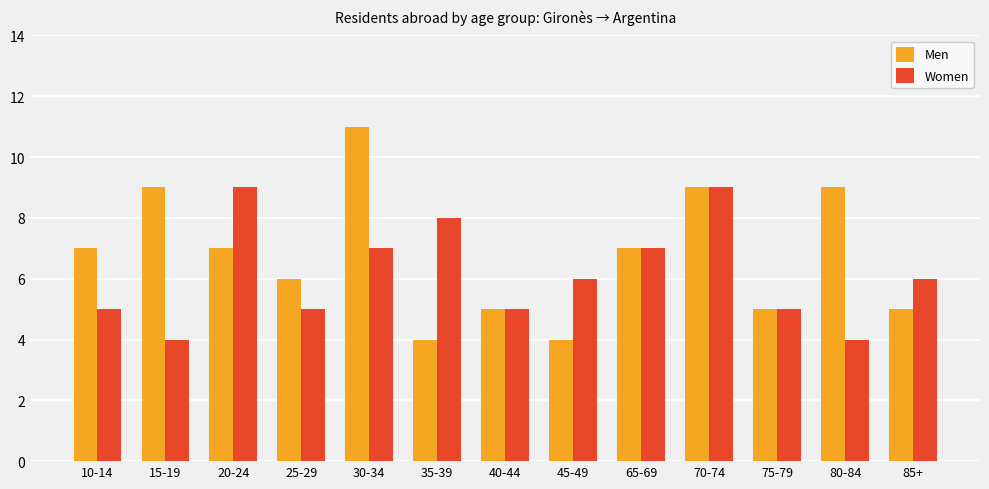

Reading right to left, transcribe all the data shown in this chart.

Men: 5	9	5	9	7	4	5	4	11	6	7	9	7
Women: 6	4	5	9	7	6	5	8	7	5	9	4	5